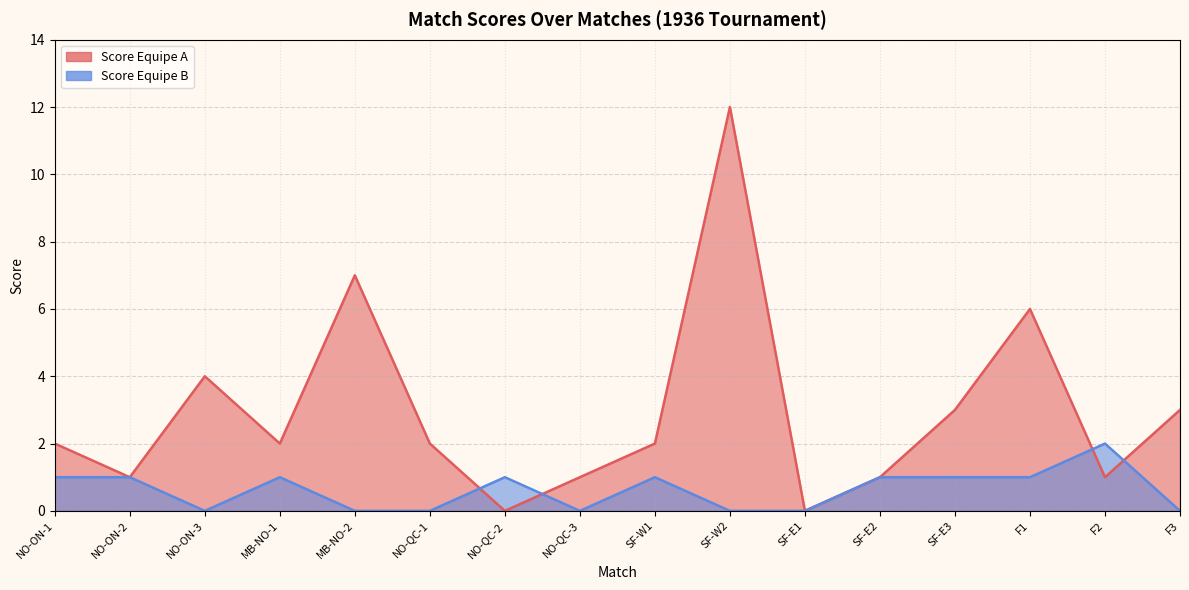

At which category is the sum across all series the highest?

SF-W2